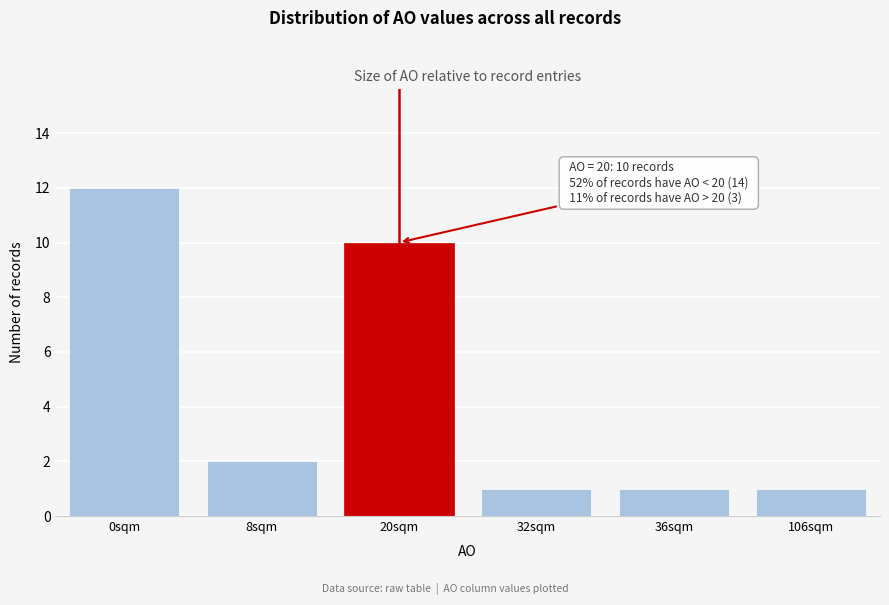

Reading right to left, transcribe all the data shown in this chart.

106sqm=1	36sqm=1	32sqm=1	20sqm=10	8sqm=2	0sqm=12